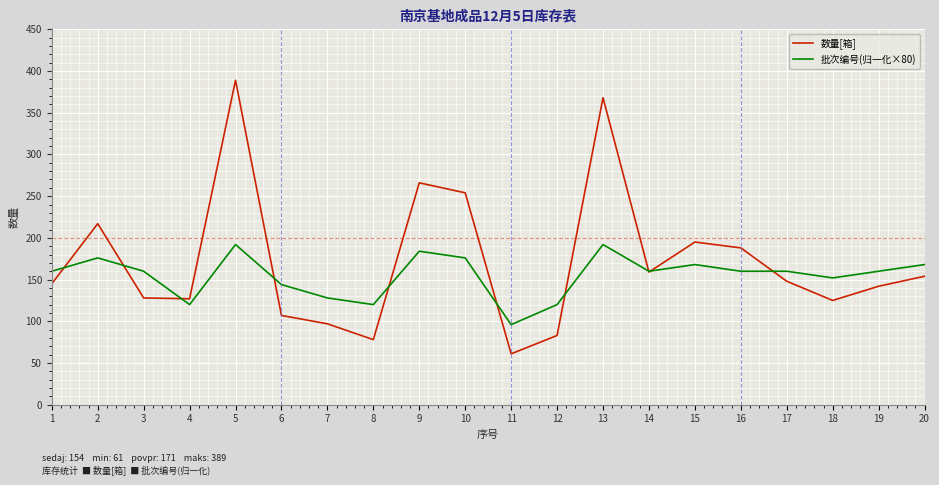

What is the sum of the 数量[箱] values at 19 and 15?

337